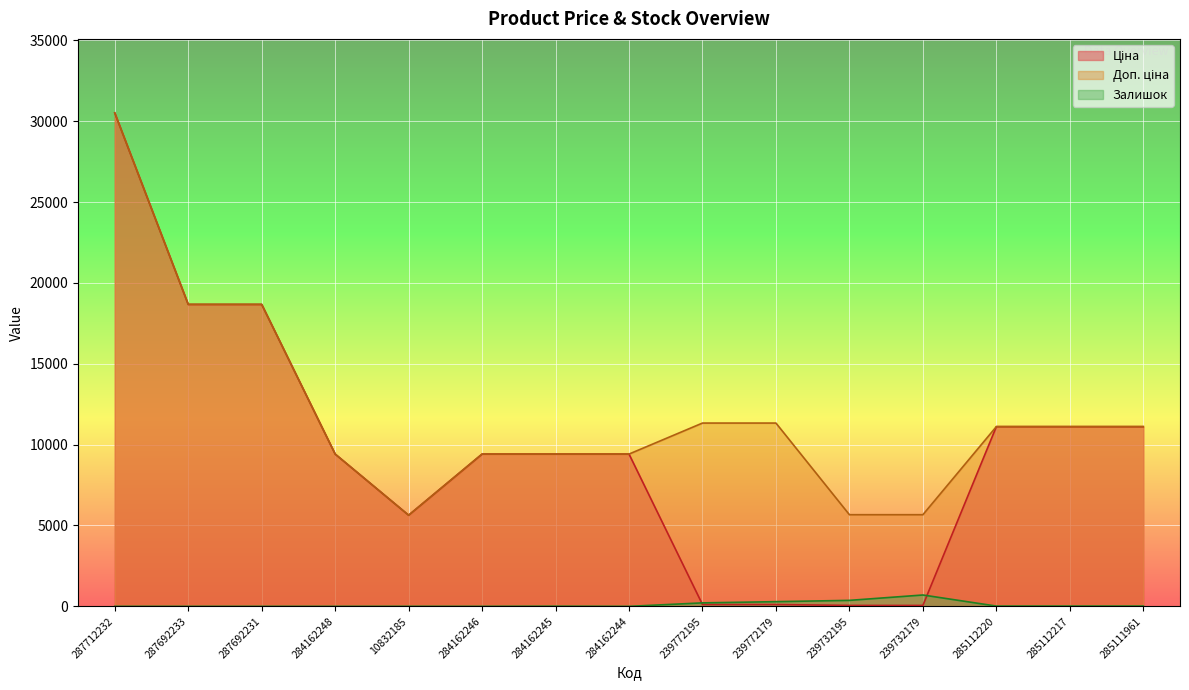

What is the average value of the Доп. ціна series?

11900.1